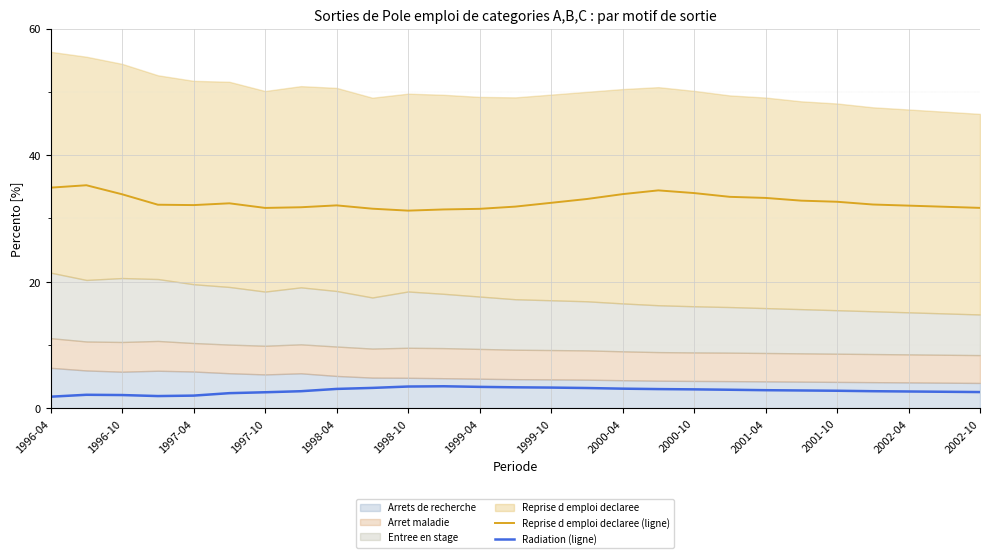

What is the highest value of the Reprise d emploi declaree (ligne) series?

35.2